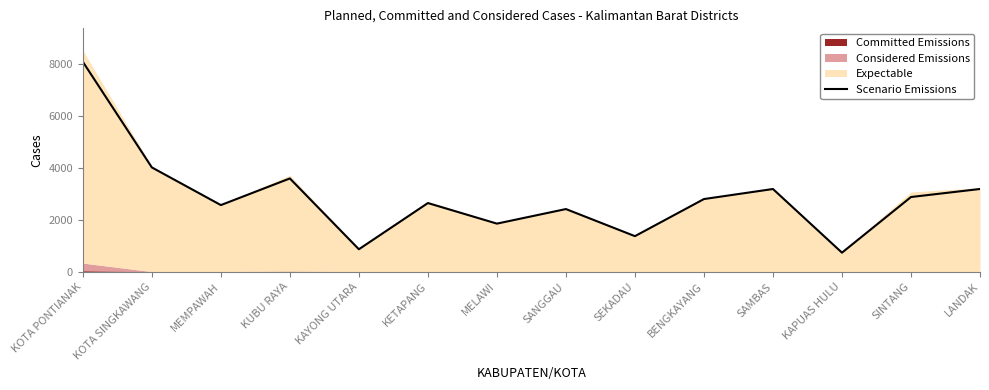

How many points are lower than both their immediate neighbors (excluding endpoints)?

5